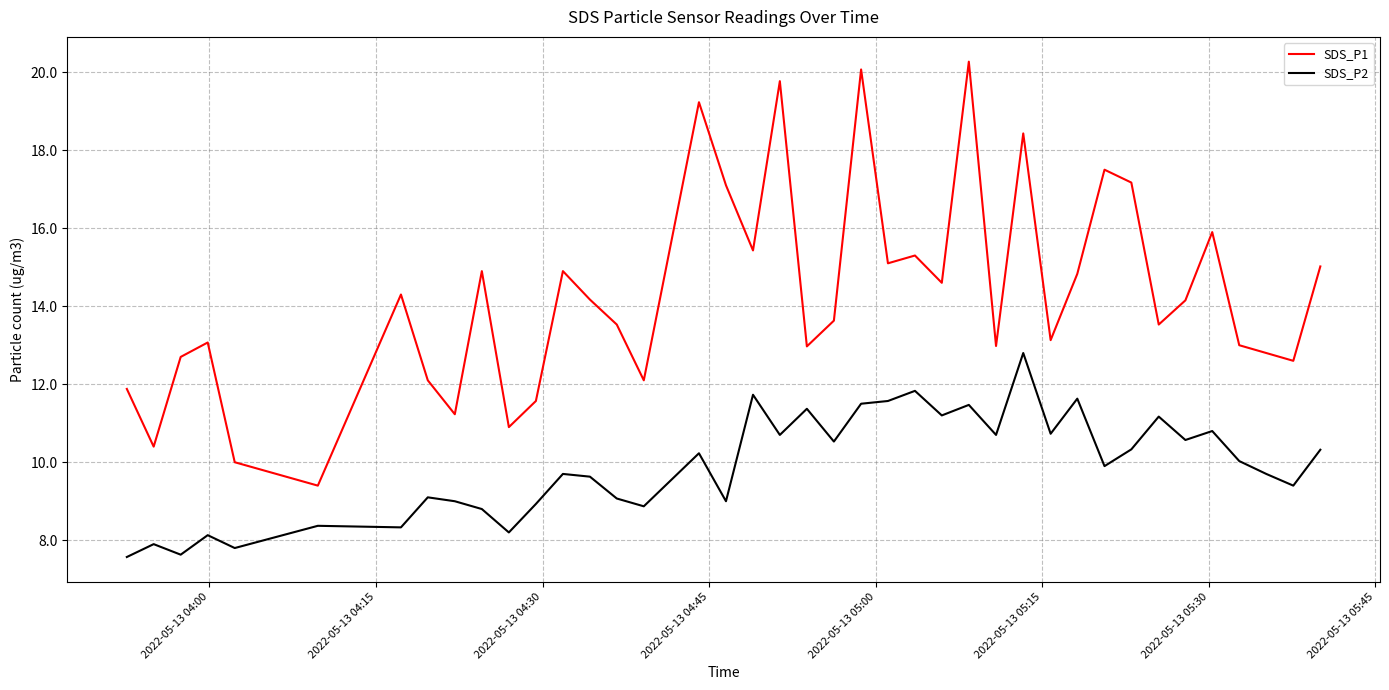

List the series in order of their peak value, highest first.

SDS_P1, SDS_P2